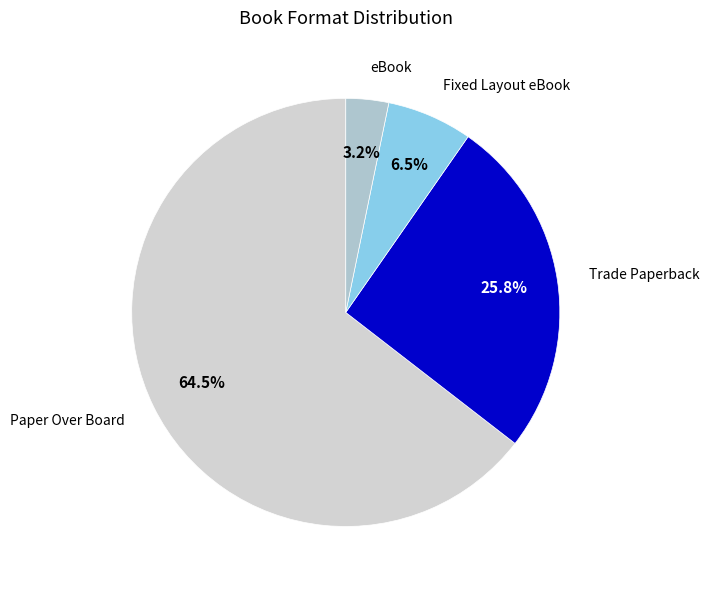

Approximately how many times larger is the value at Trade Paperback compared to Fixed Layout eBook?

4.0